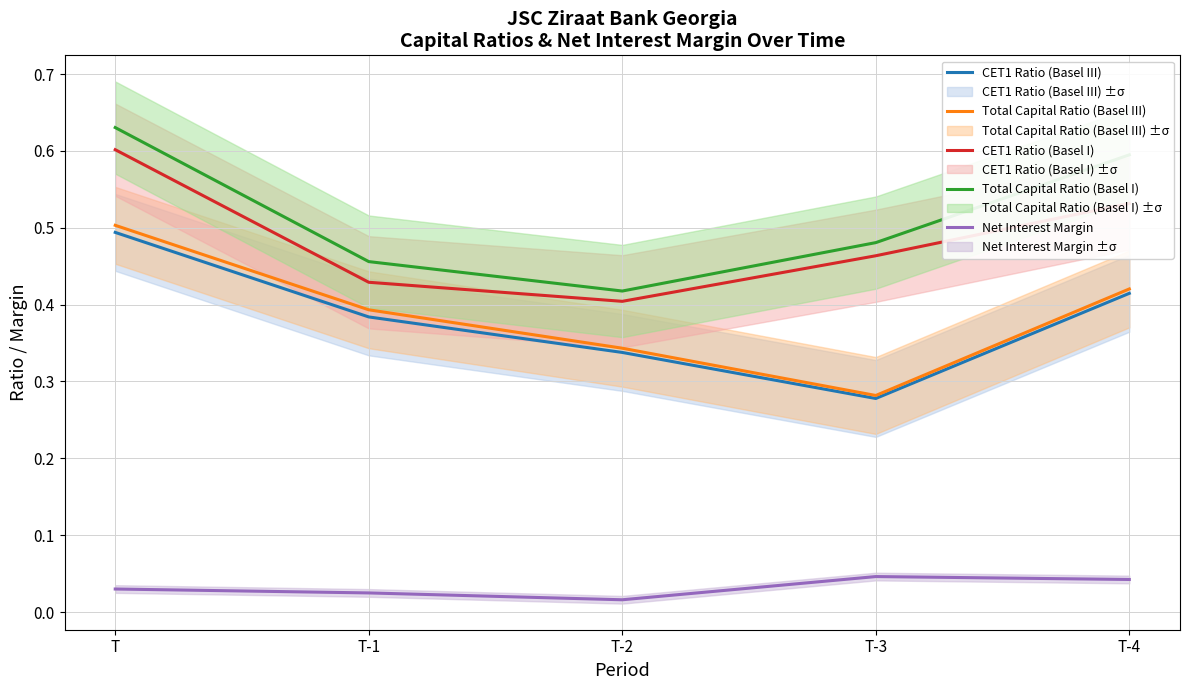

Where is the first local maximum for Net Interest Margin?

T-3